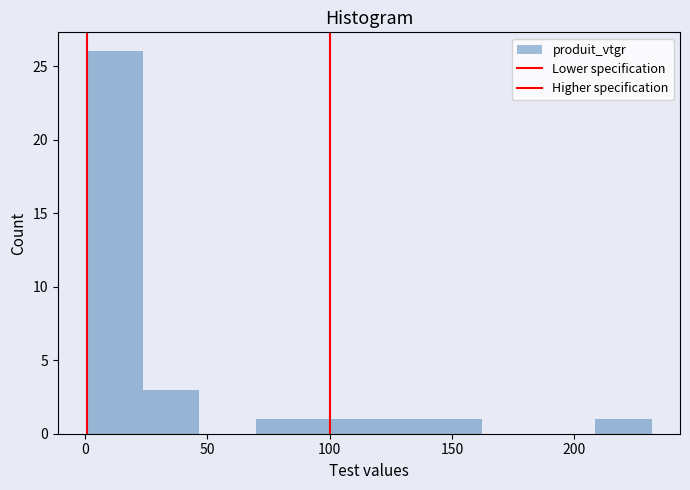

Reading left to right, list every bar in this chart as the range it spans on the x-axis followed by its height. Neither the bar edges nor the heights are printed on the chart, so give them approximately, as read against the axes.

0 to 25: 26
25 to 45: 3
45 to 70: 0
70 to 95: 1
95 to 115: 1
115 to 140: 1
140 to 160: 1
160 to 185: 0
185 to 210: 0
210 to 230: 1